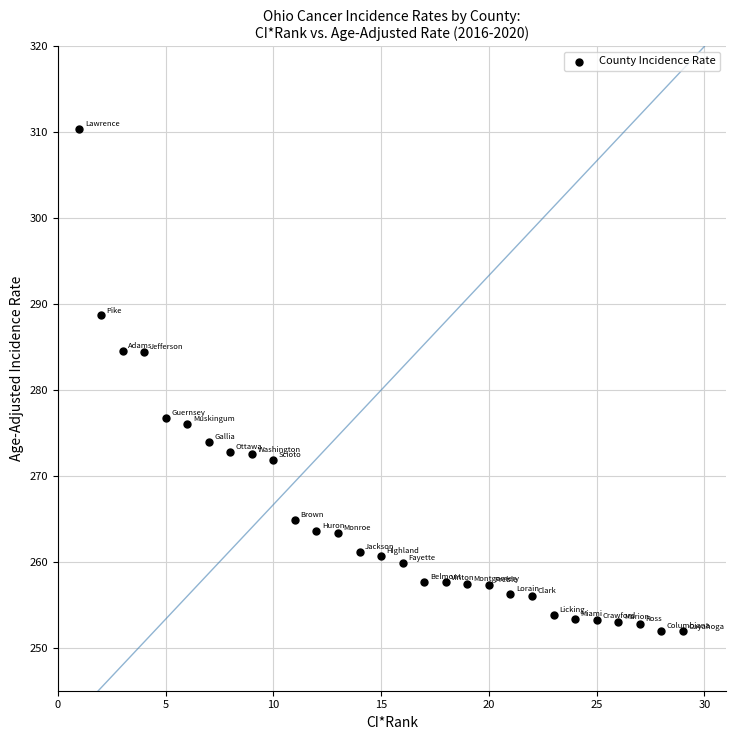

What is the range of Y values (max minus min)?

58.5